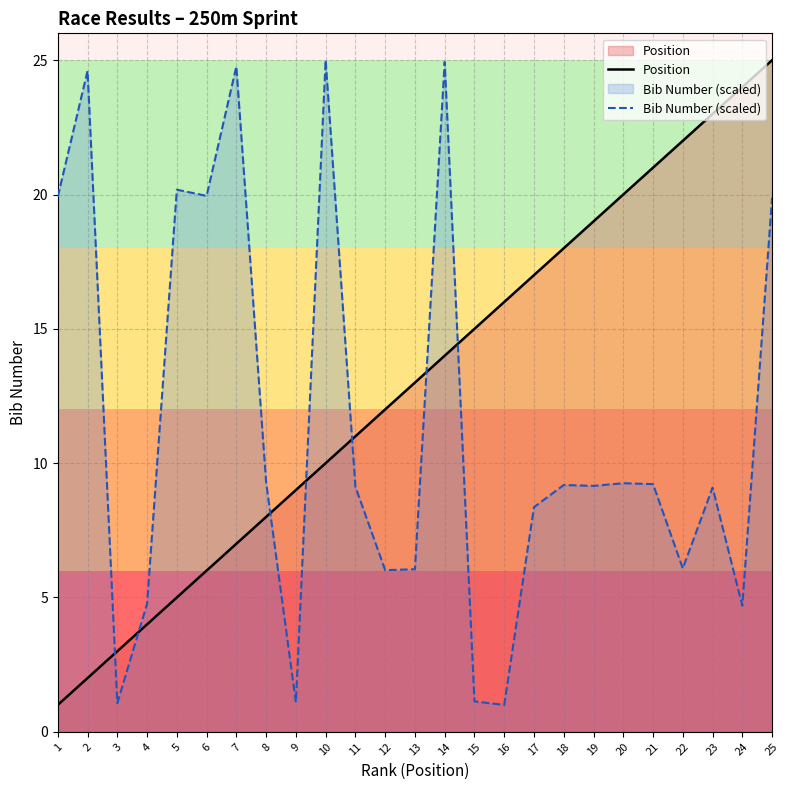

What is the value of the Bib Number (scaled) point at the 2nd from the left?

24.6